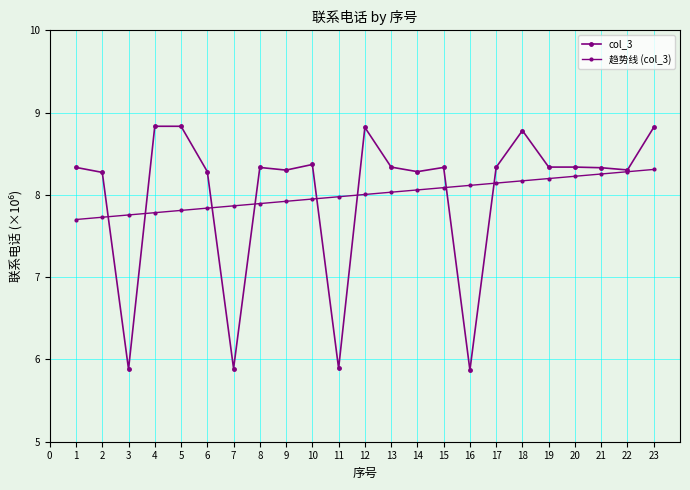

True or false: 趋势线 (col_3) has more than 1 interior local peaks.

False